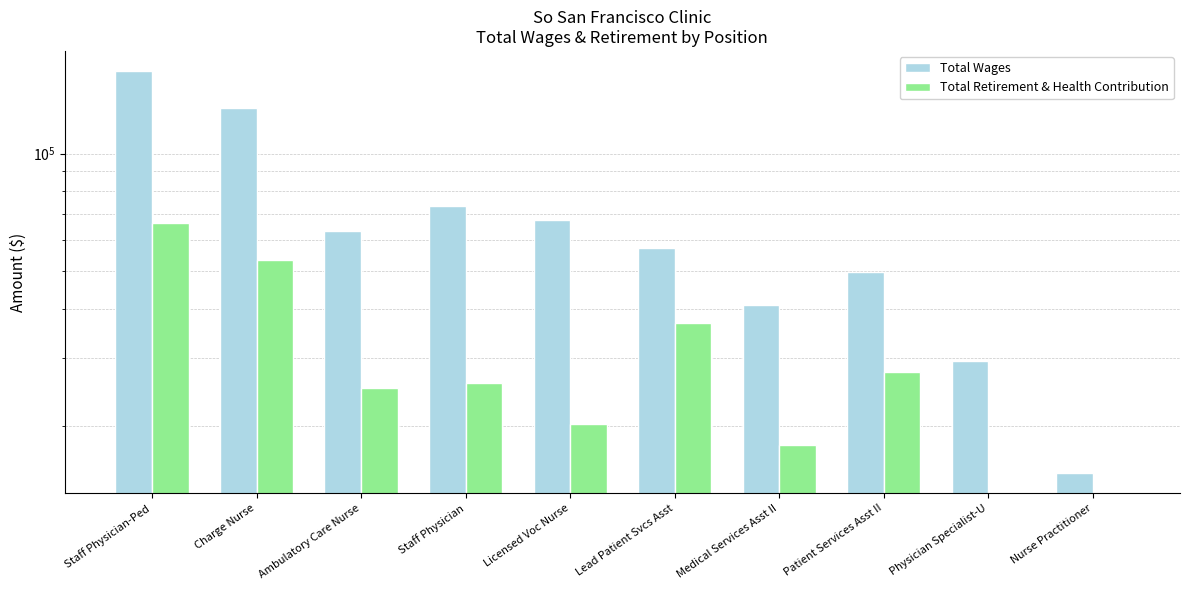

The Total Wages series shows 15187.0 at Nurse Practitioner. True or false?

True